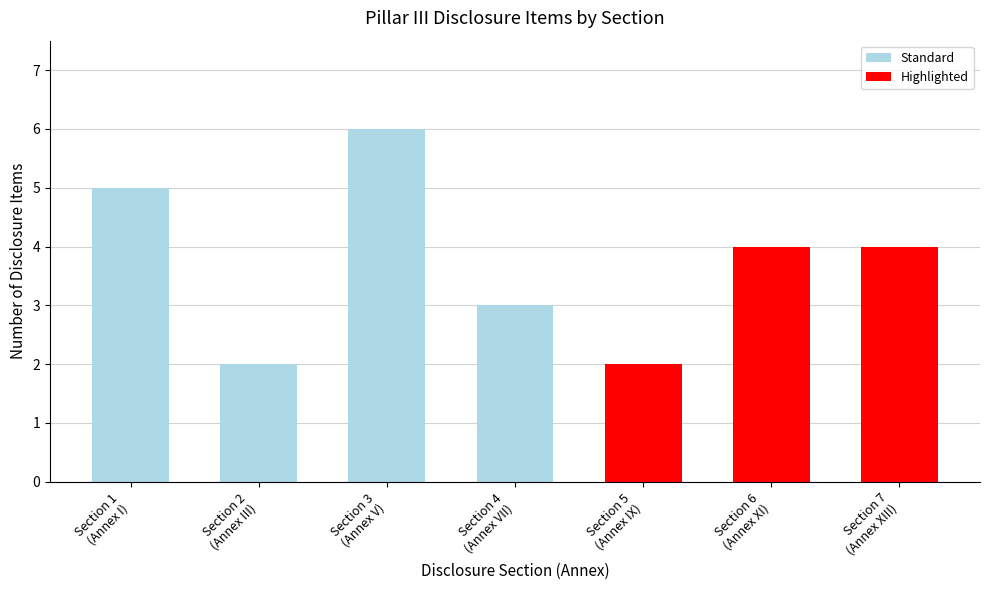

What is the smallest value displayed?

2